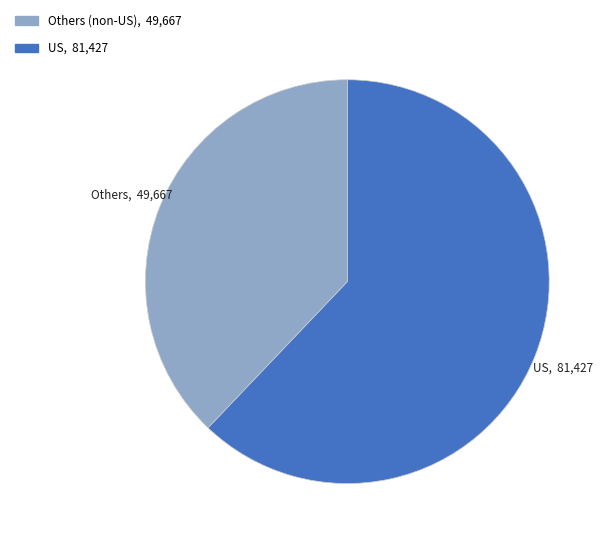

How many segments does this pie chart have?

2